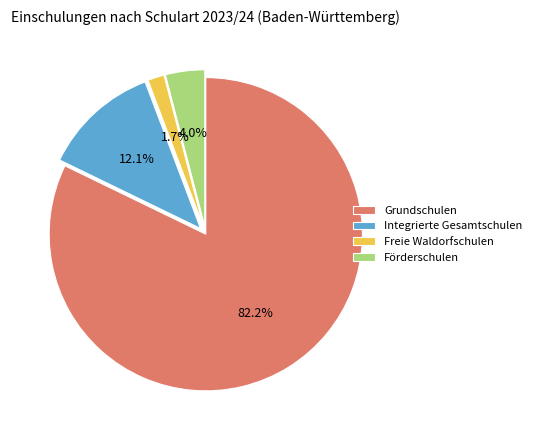

What percentage is the Integrierte Gesamtschulen slice, to the nearest percent?

12%